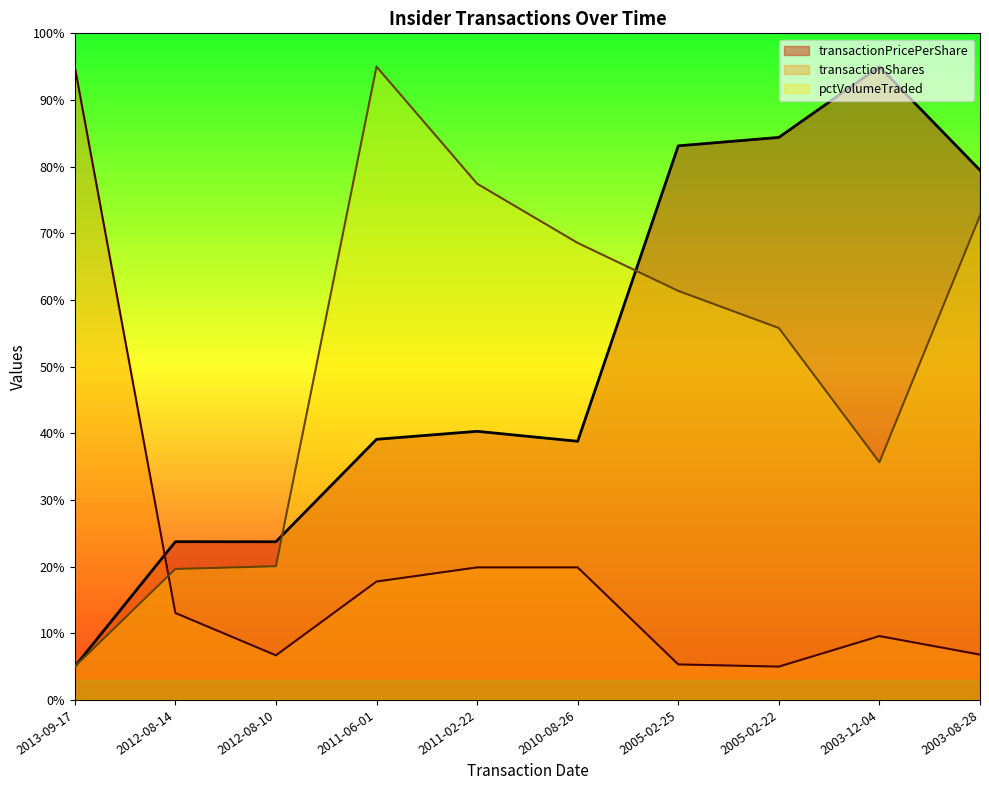

What is the value of the transactionShares point at the 9th from the left?

9.6